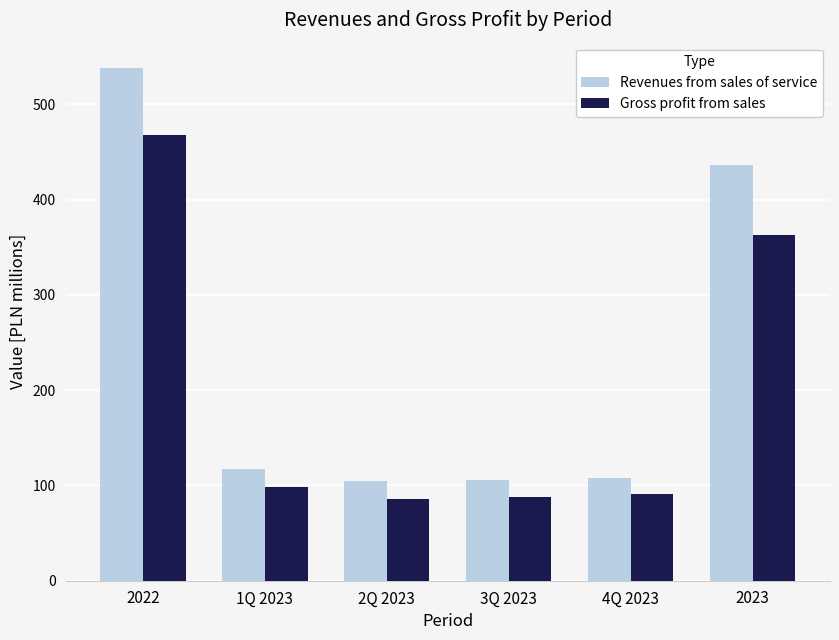

Does the chart contain any negative values?

No